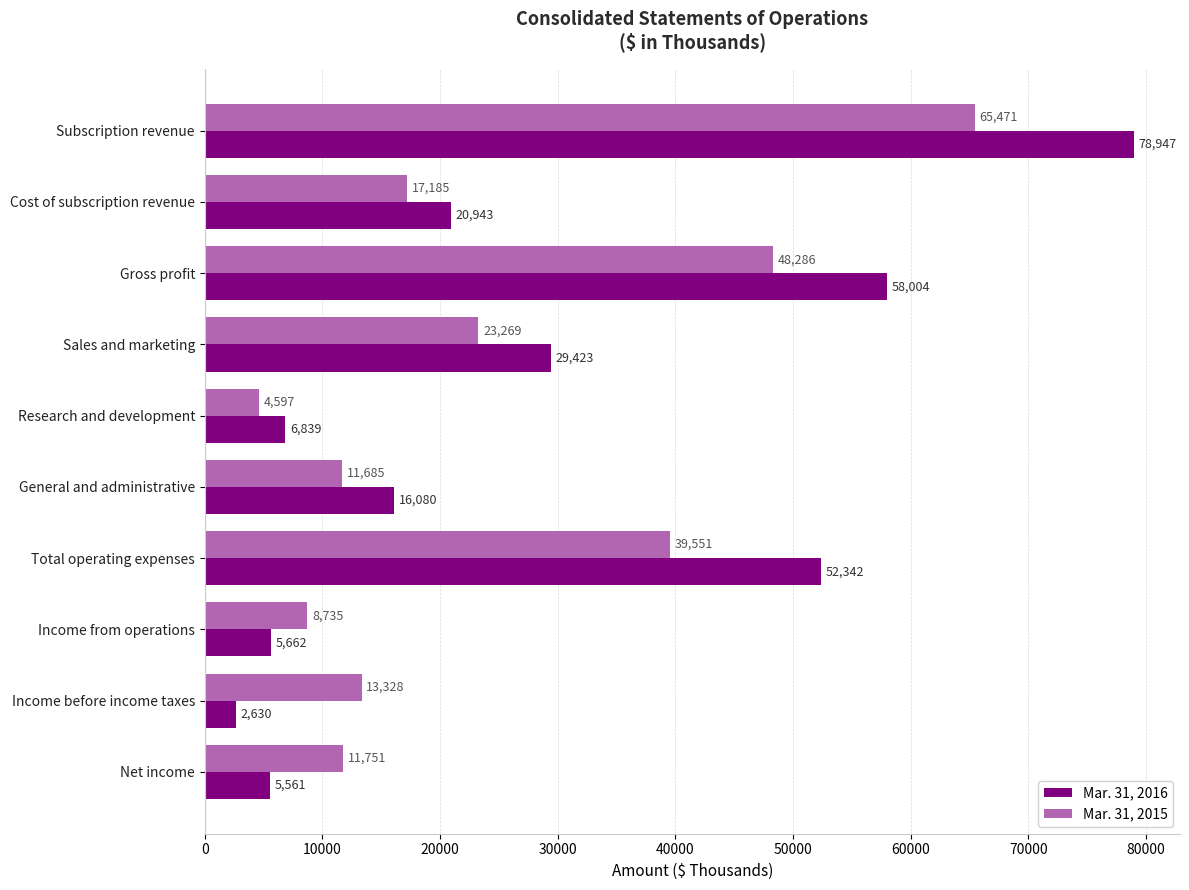

How many data points in Mar. 31, 2016 are less than 20943?

5